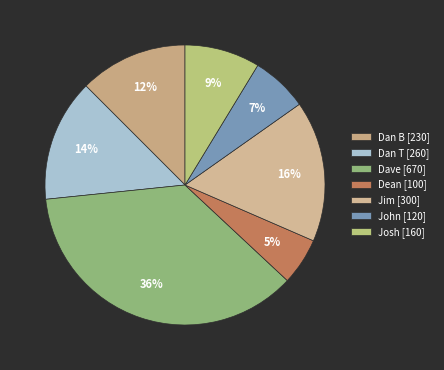

To the nearest percent, what is the difference between the John and Jim slice percentages?

10%